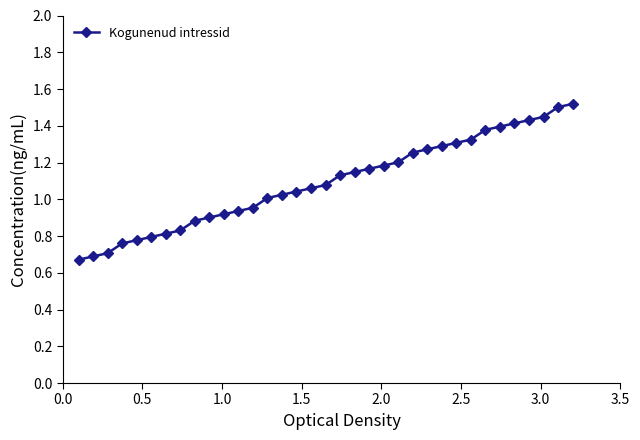

What is the sum of all values?

38.2